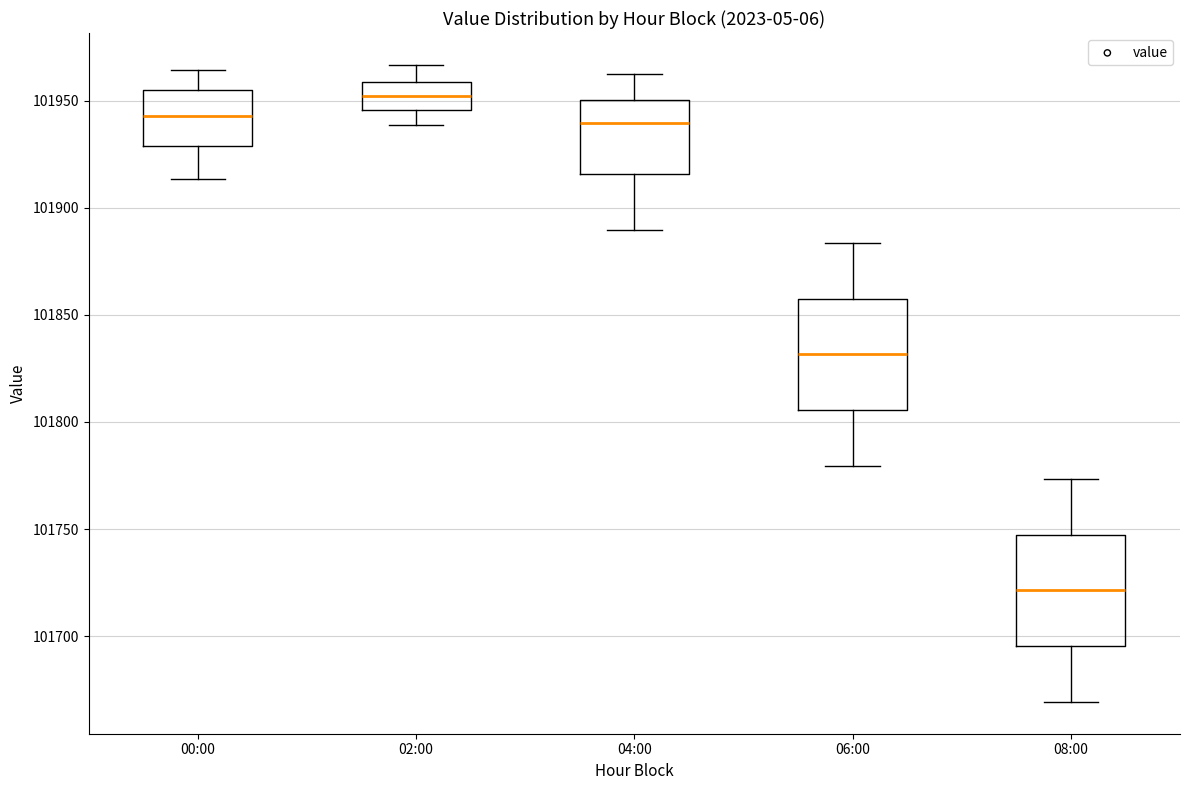

Which box has the highest median line?

02:00